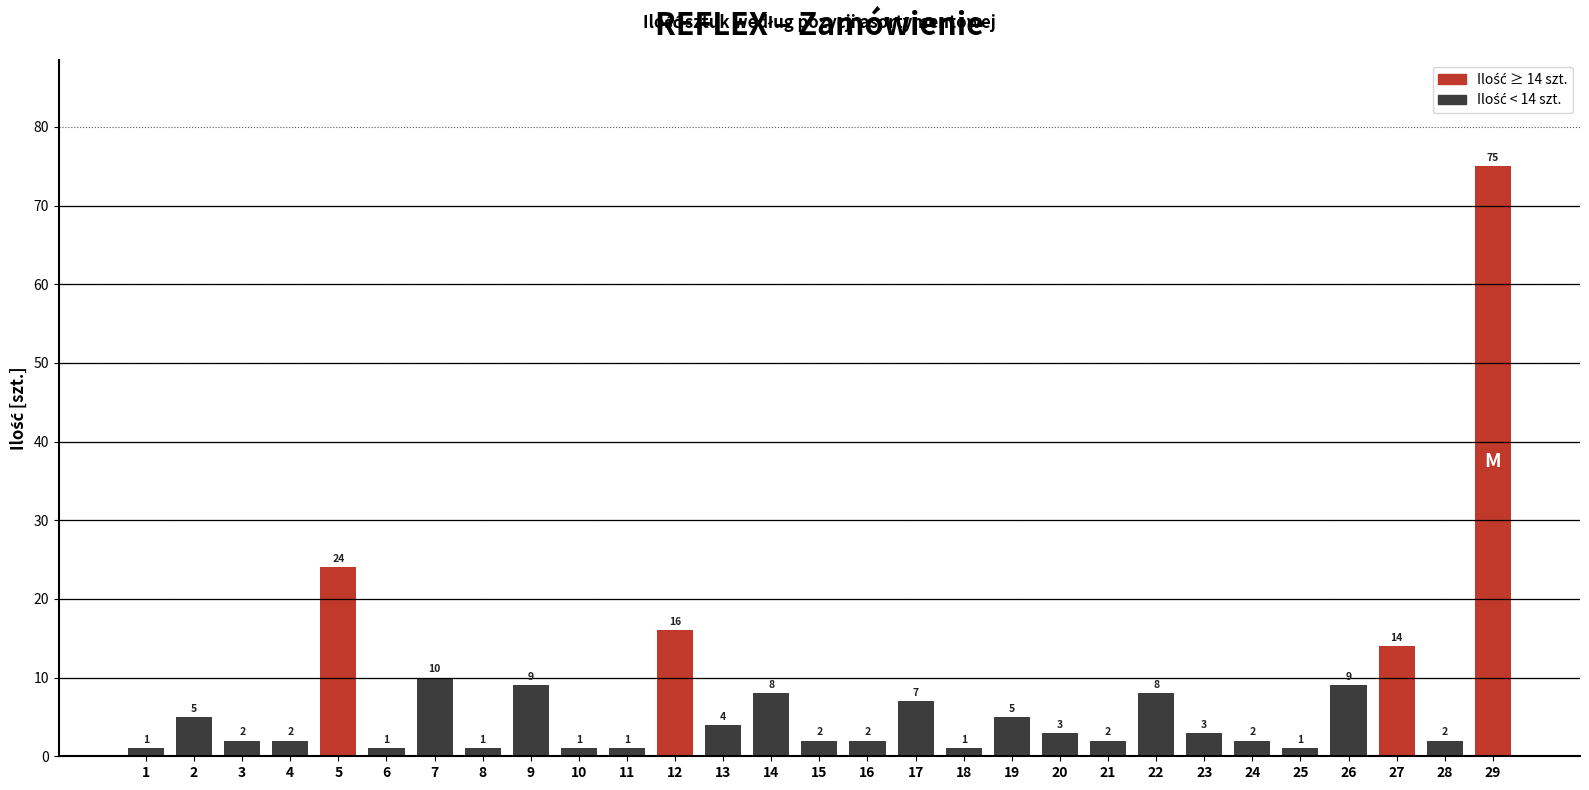

What is the value of the 20th bar from the left?

3